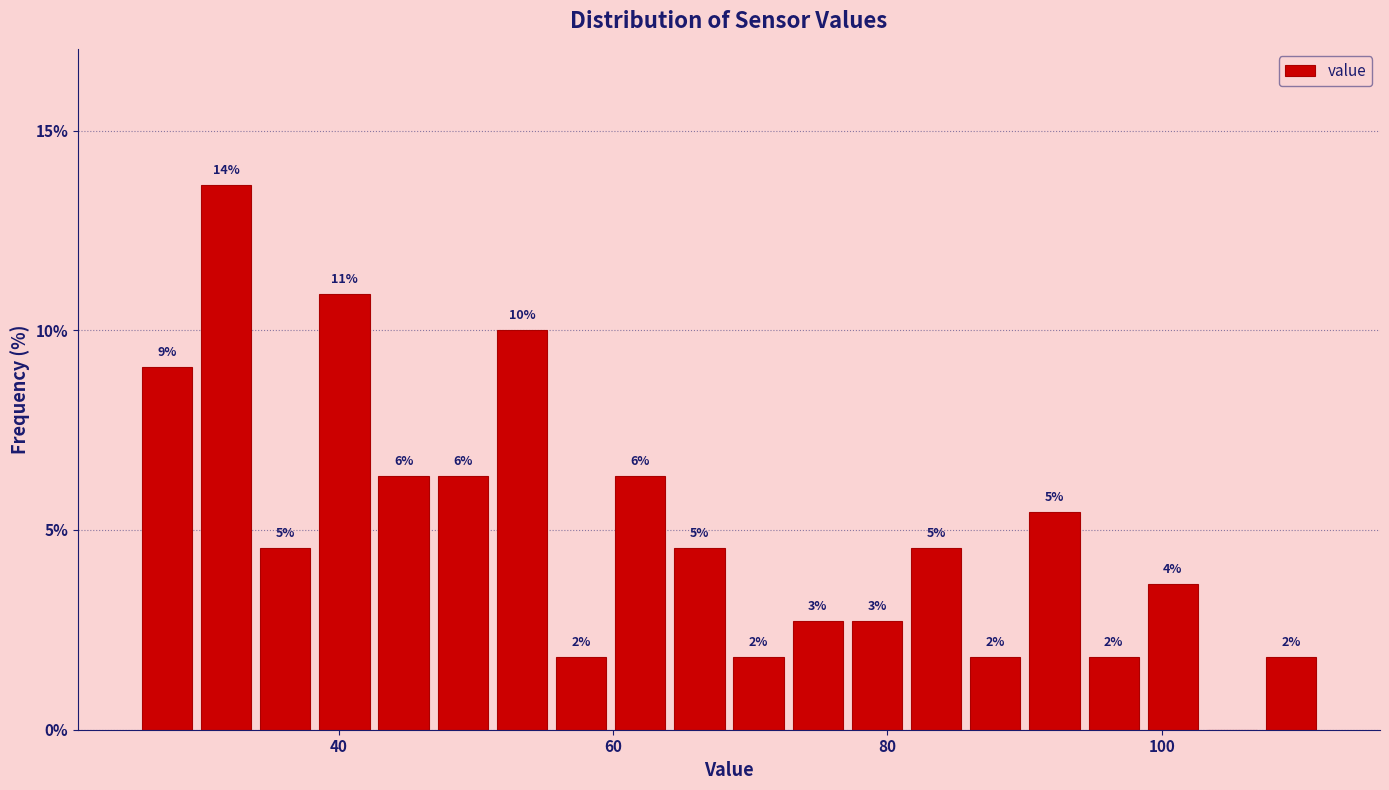

Read against the x-axis, roughly where is the centre of the tallest bar?

32